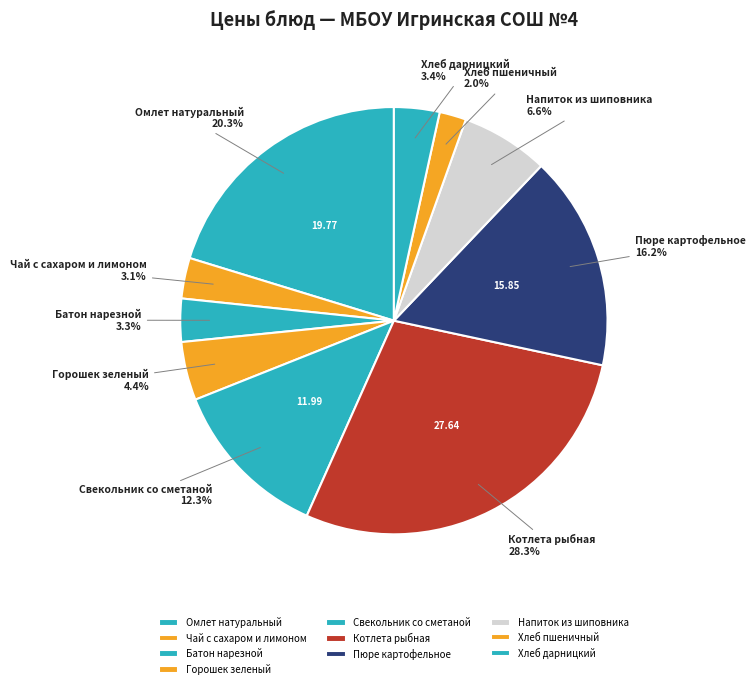

Which slice is the smallest?

Хлеб пшеничный